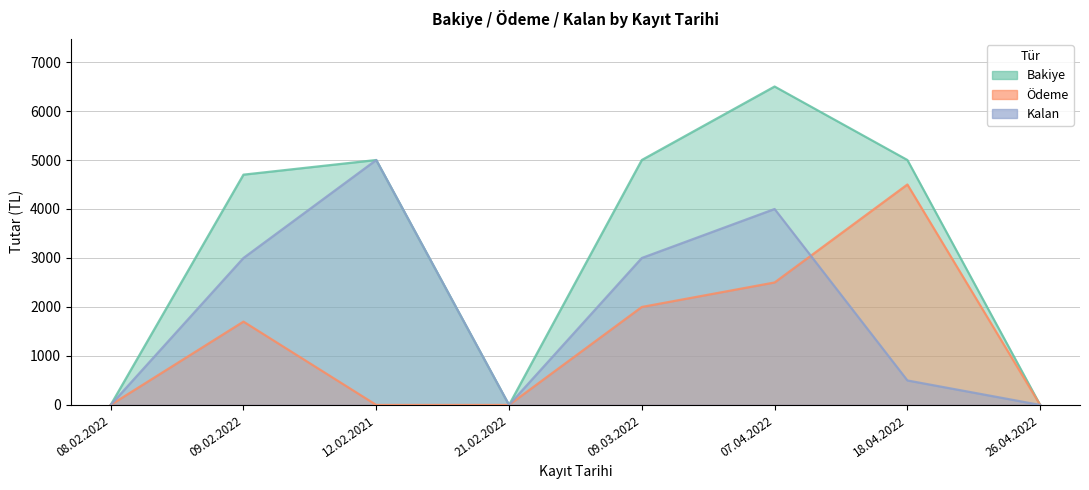

Which series has the largest total across all categories?

Bakiye